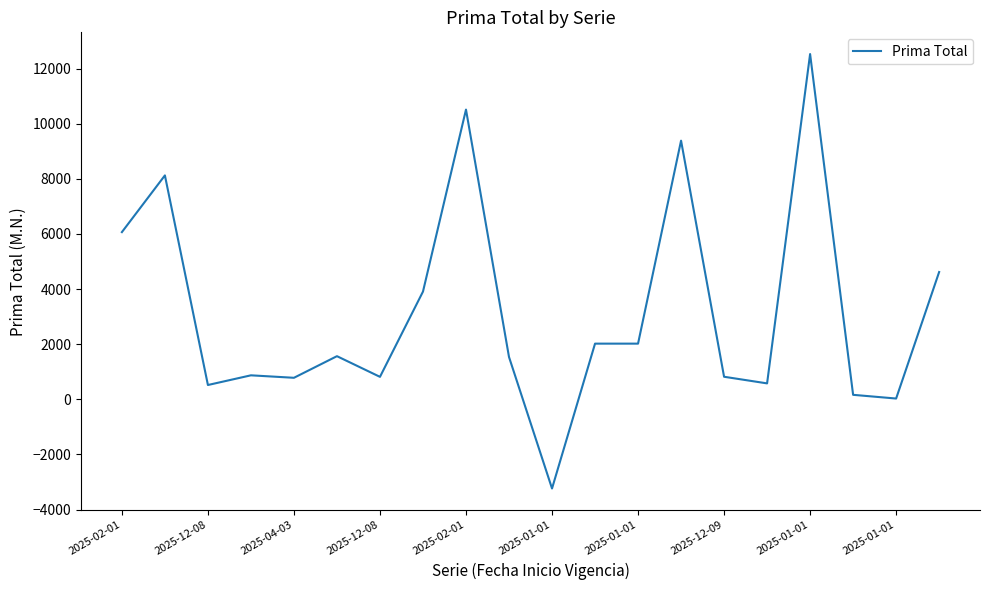

How many distinct data groups are displayed?

1